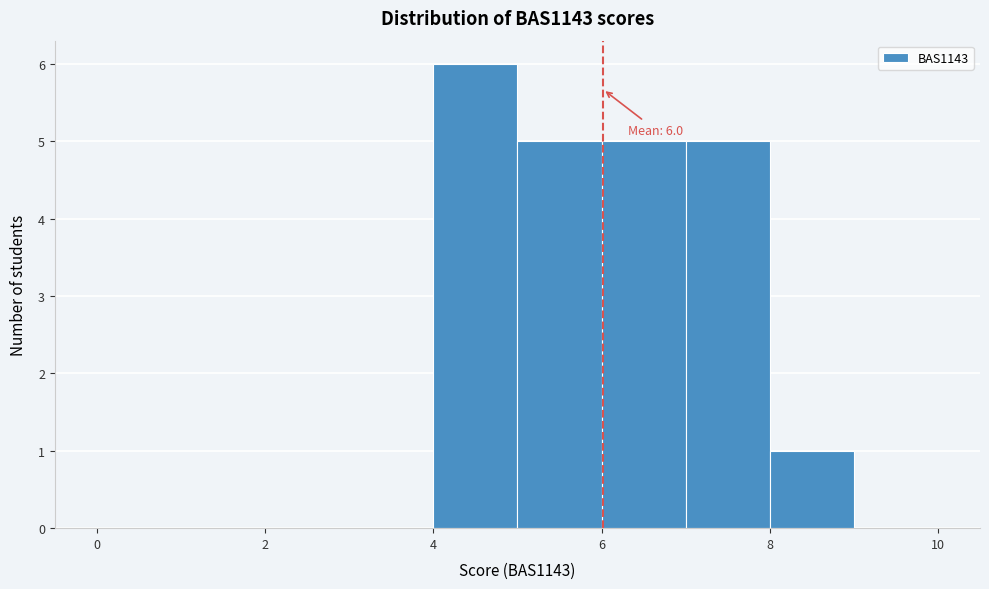

Over which range of the x-axis is the bar tallest?

4 to 5